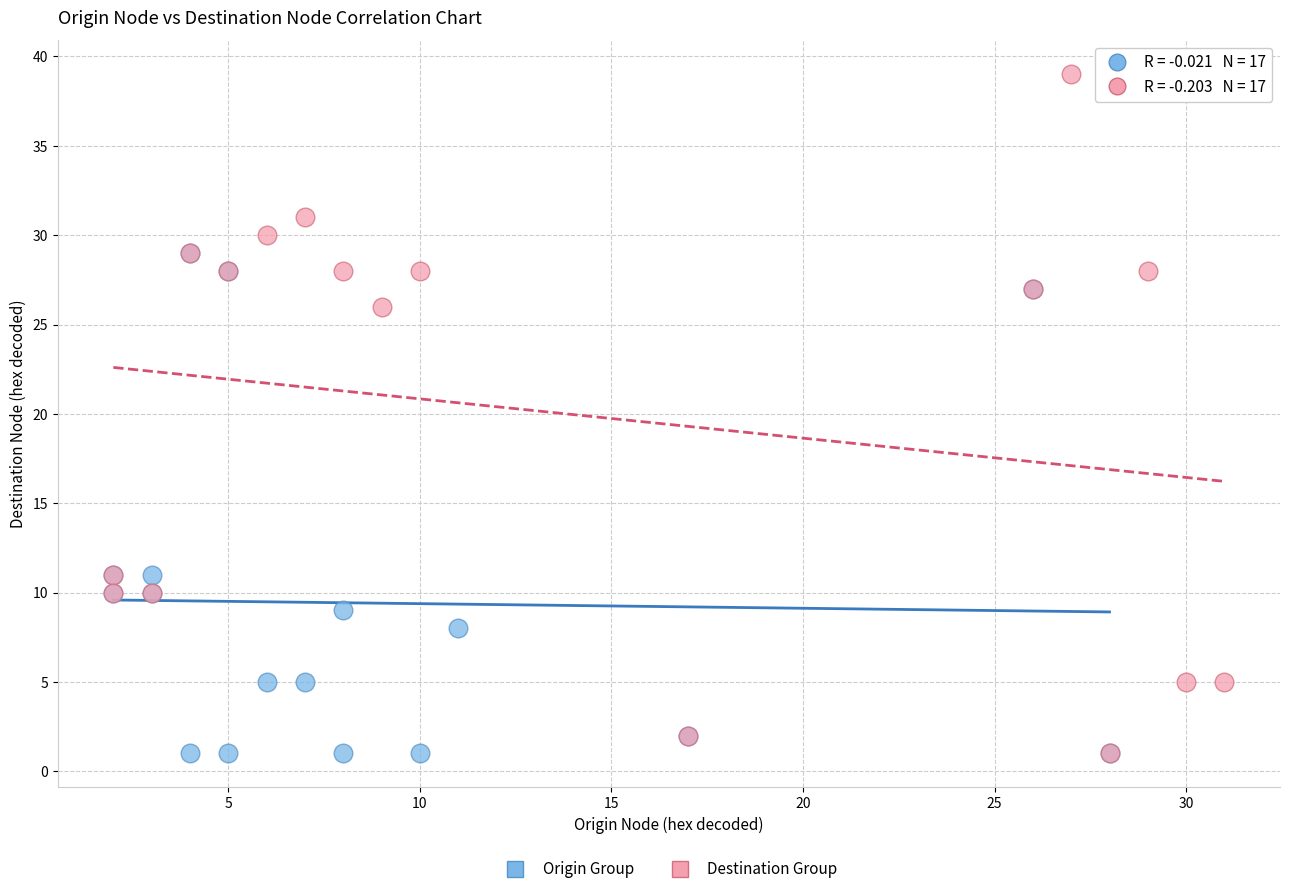

Which series contains the highest Y value?

Destination Group